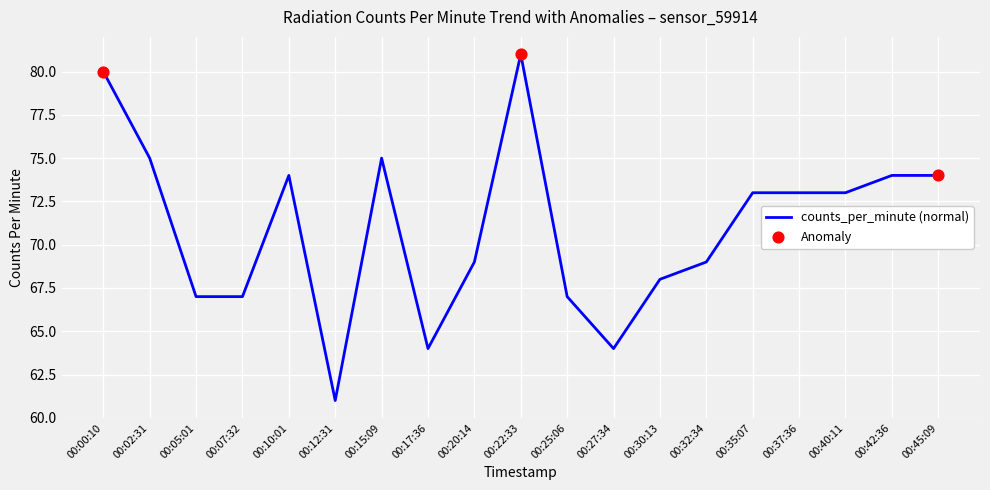

Between 00:05:01 and 00:45:09, which is larger?

00:45:09